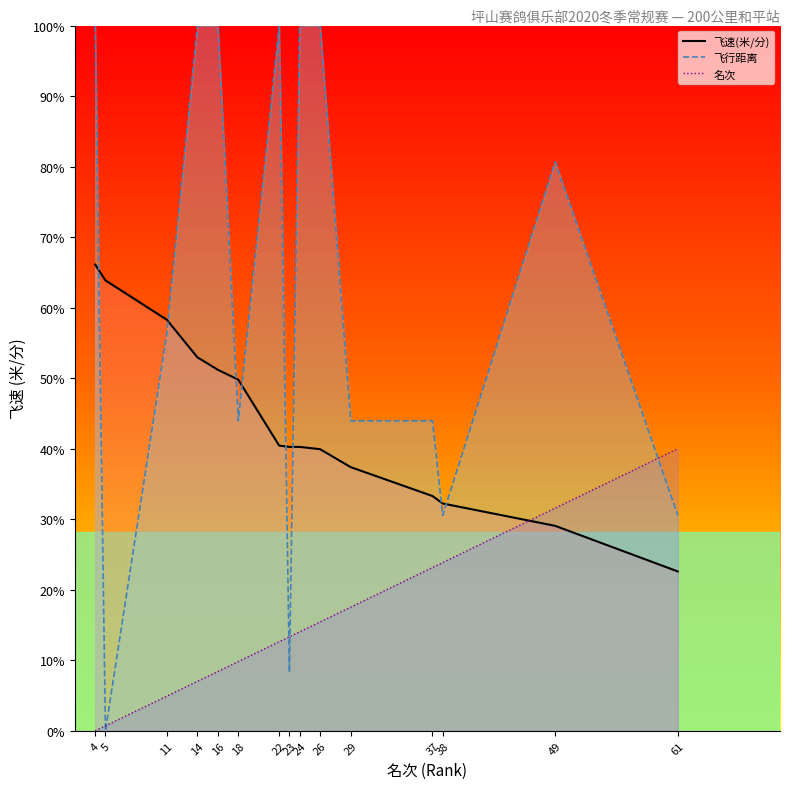

Which series has the largest range (max minus min)?

飞行距离_line